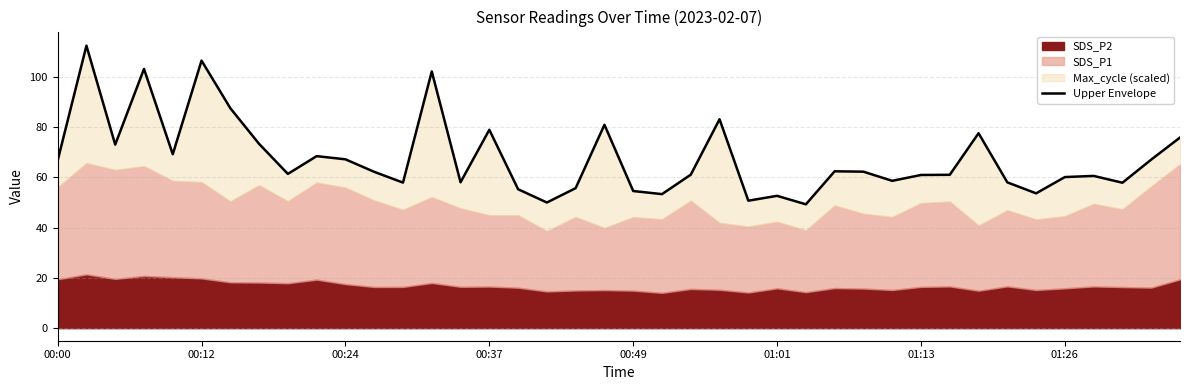

What is the difference between the values at 34 and 26?

4.4